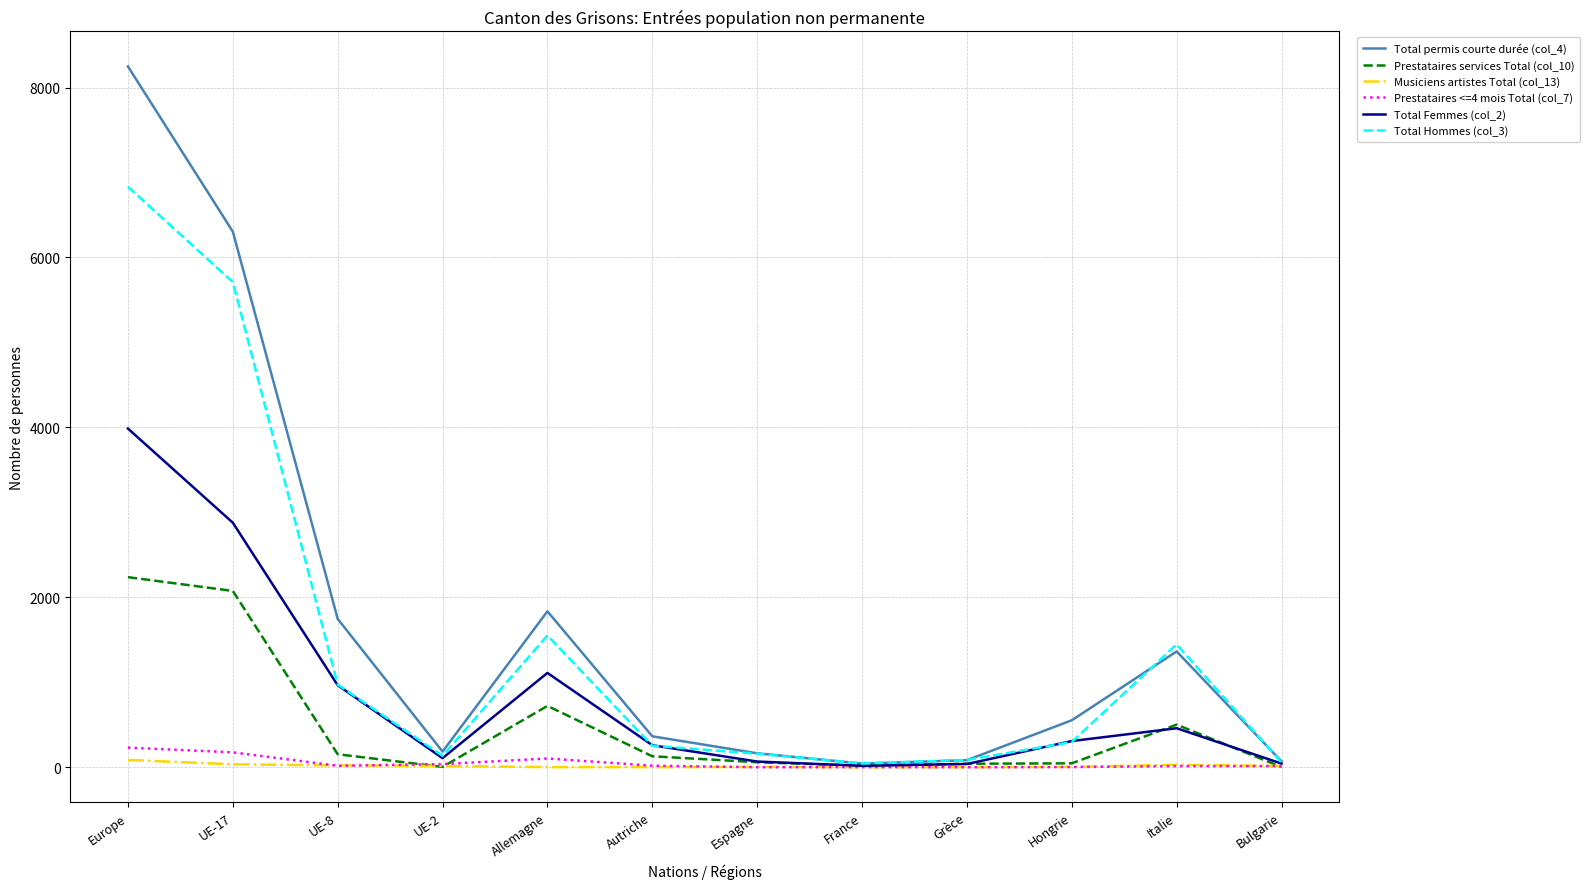

What is the difference between the Total Femmes (col_2) values at Hongrie and Europe?

3678